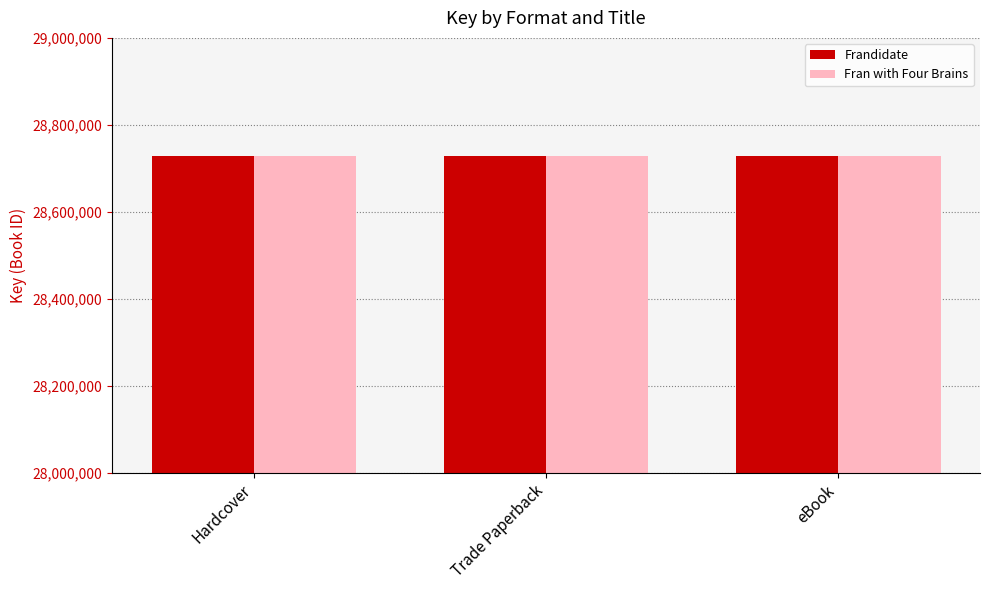

The value of Fran with Four Brains at Trade Paperback is 46149301. True or false?

False